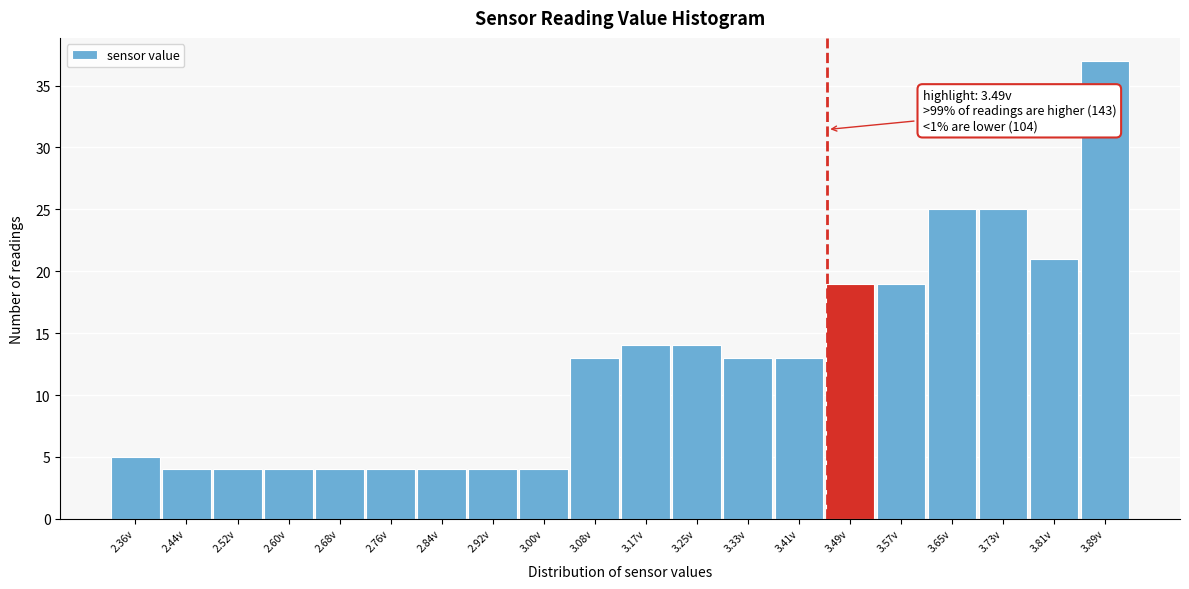

Reading right to left, list all the values displayed in this chart.

37	21	25	25	19	19	13	13	14	14	13	4	4	4	4	4	4	4	4	5